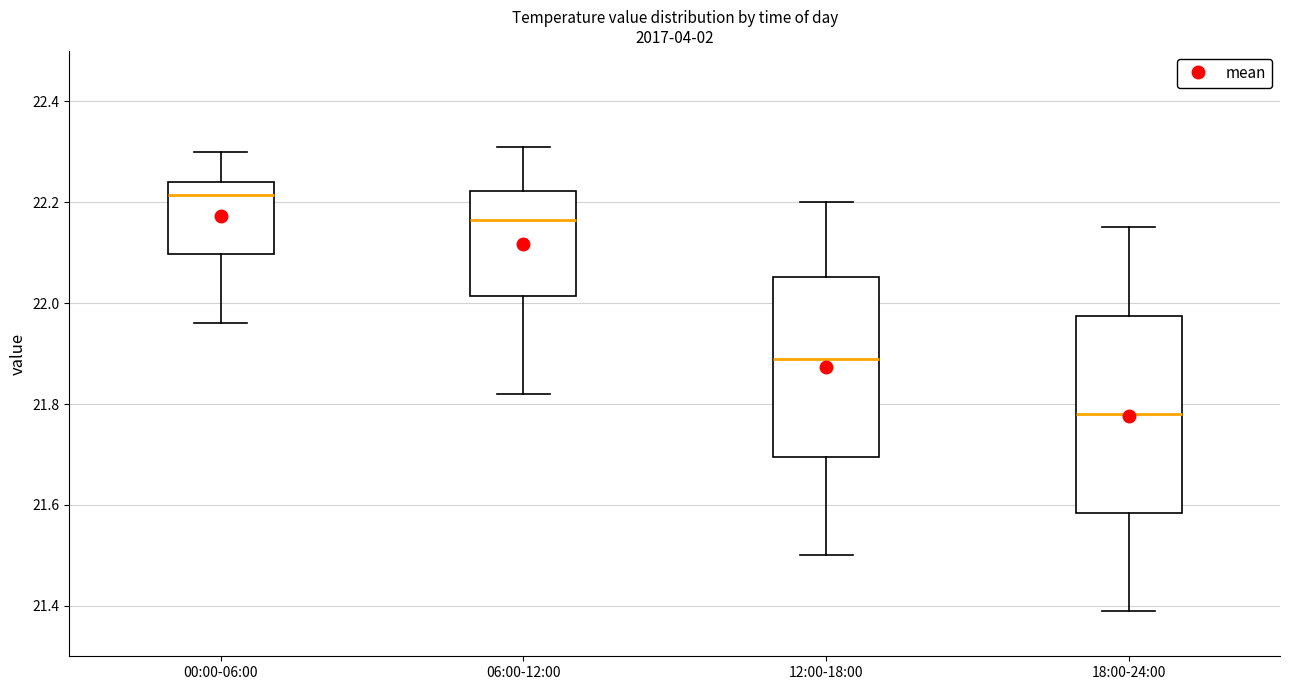

Comparing the boxes themselves (not the whiskers), which one is the tallest?

18:00-24:00